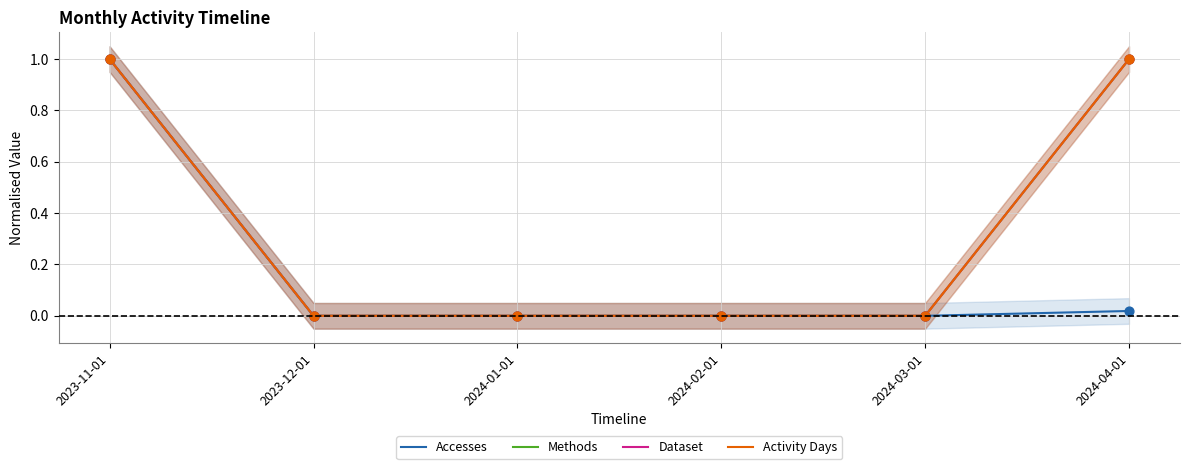

Which series contains the highest Y value?

Accesses